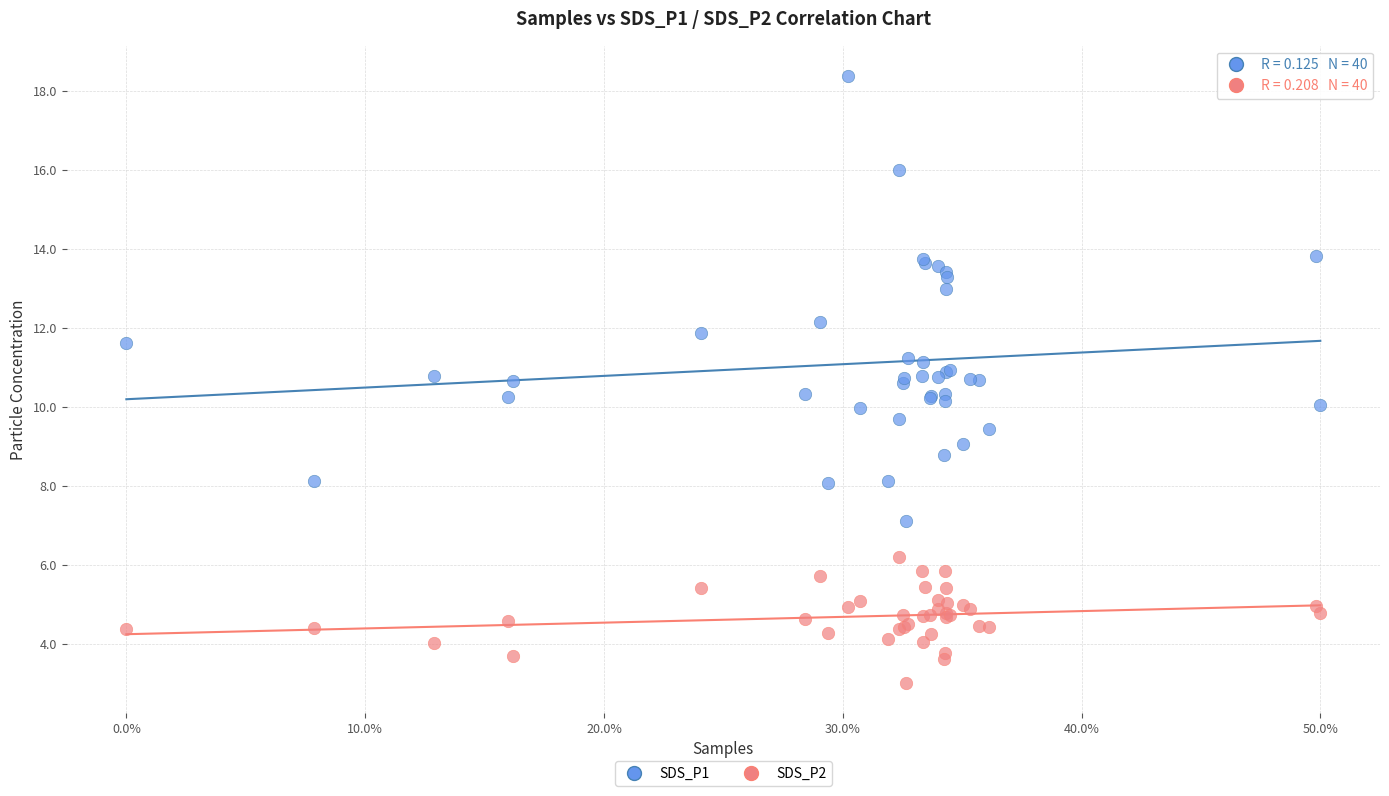

Which series reaches the minimum Y coordinate?

SDS_P2